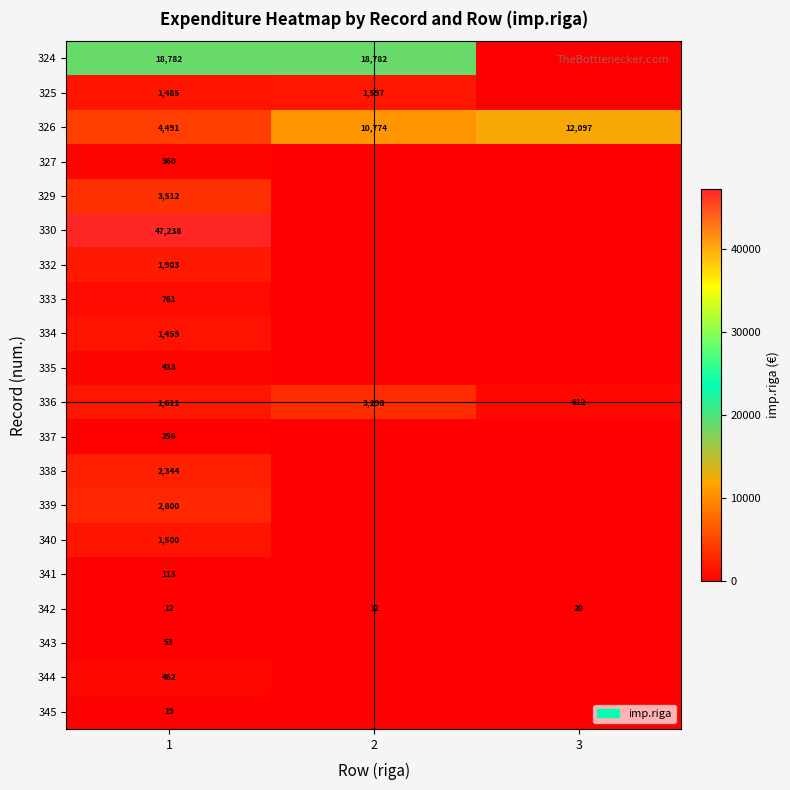

Rank the series at 1 from lowest to highest value.

342, 345, 343, 341, 337, 327, 335, 344, 333, 334, 325, 340, 336, 332, 338, 339, 329, 326, 324, 330